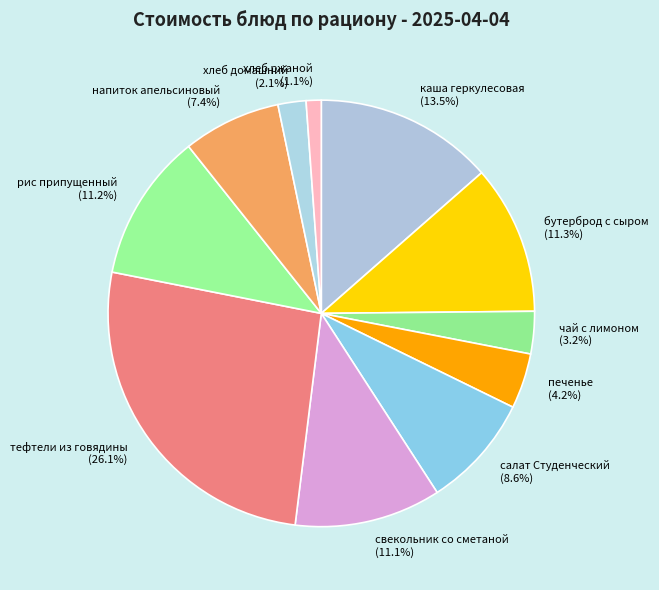

Which category has the smallest portion of the pie?

хлеб ржаной